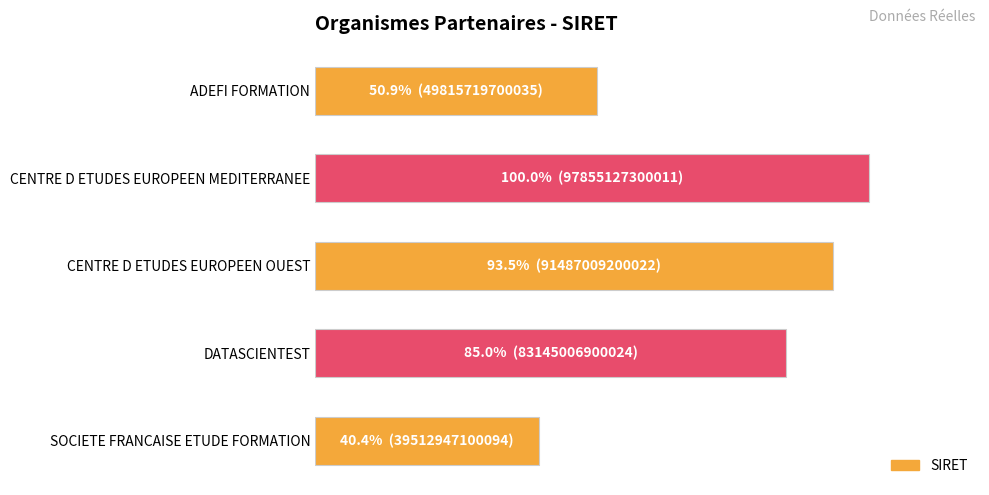

Rank the categories by value from lowest to highest.

SOCIETE FRANCAISE ETUDE FORMATION, ADEFI FORMATION, DATASCIENTEST, CENTRE D ETUDES EUROPEEN OUEST, CENTRE D ETUDES EUROPEEN MEDITERRANEE